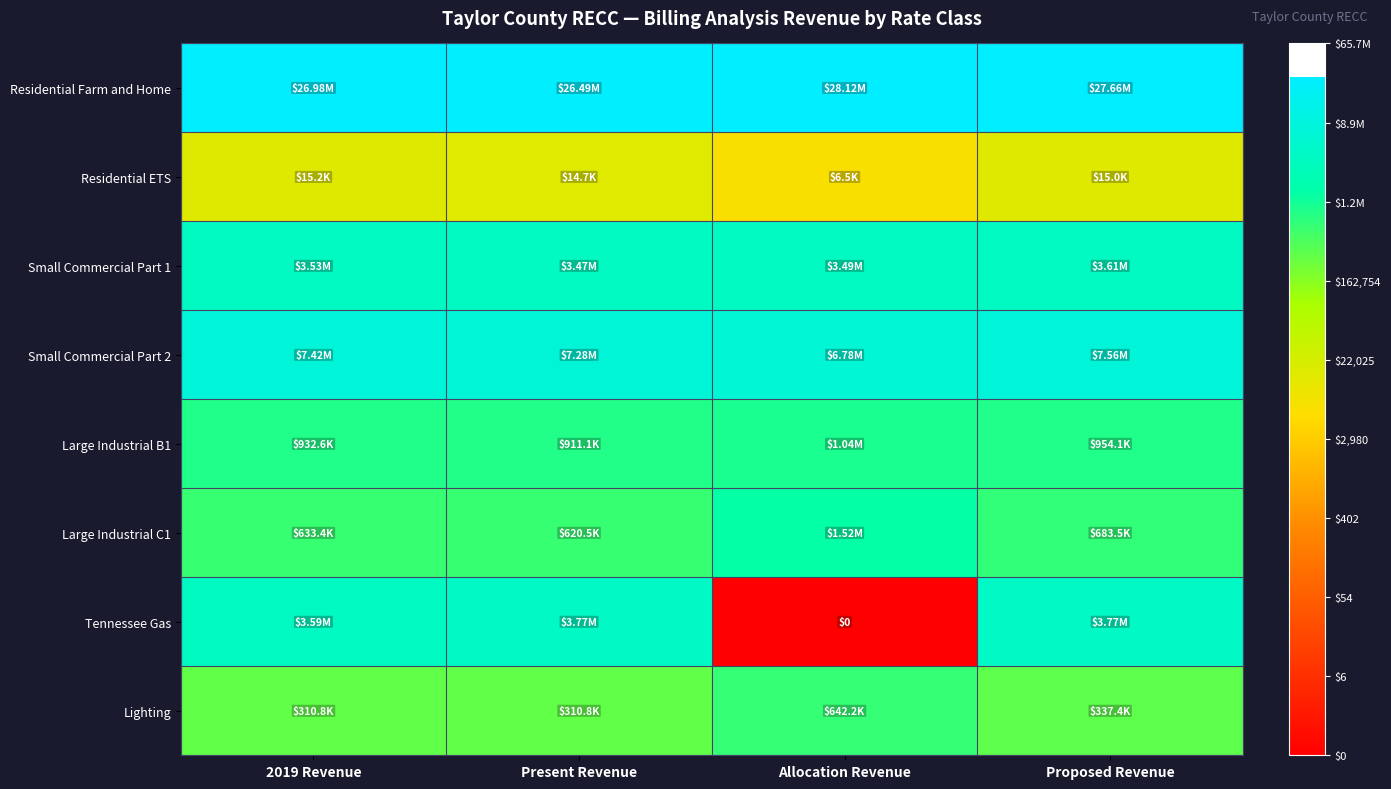

Count the number of categories in the chart.

4